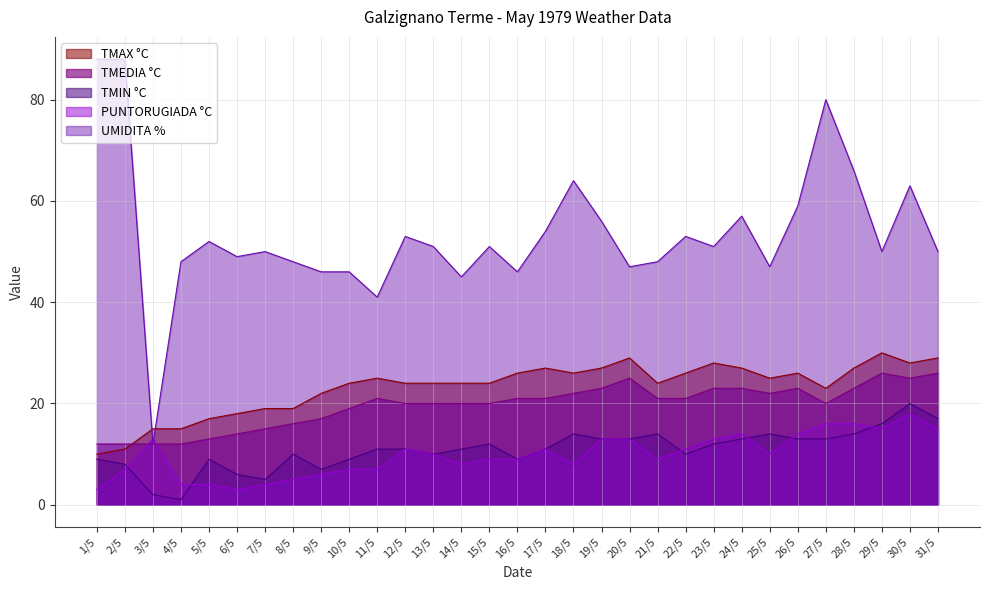

What position from the left is 12/5?

12